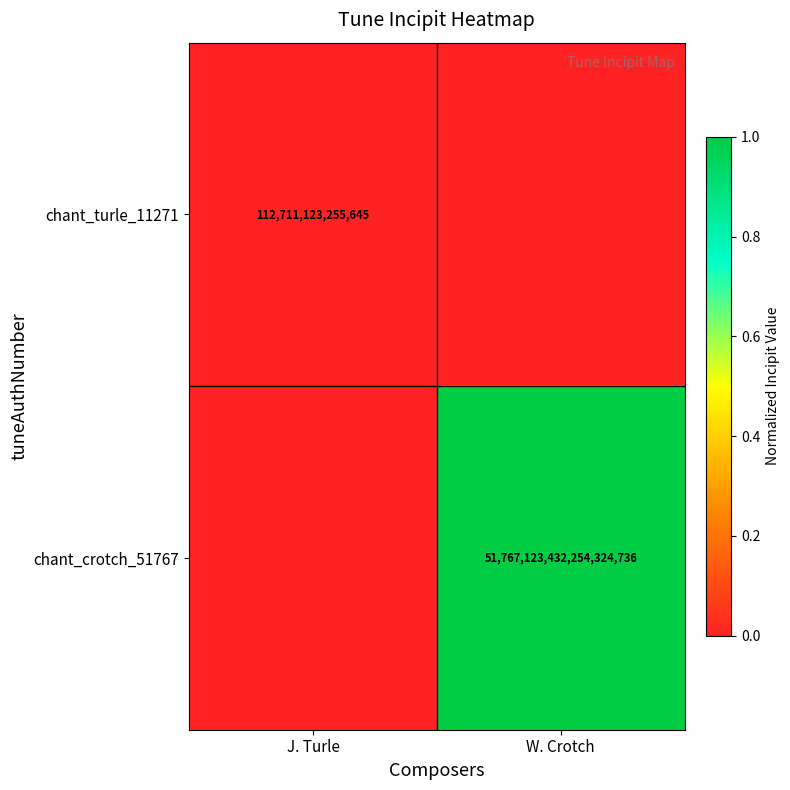

The value of chant_crotch_51767 at W. Crotch is 70383553934905221120. True or false?

False